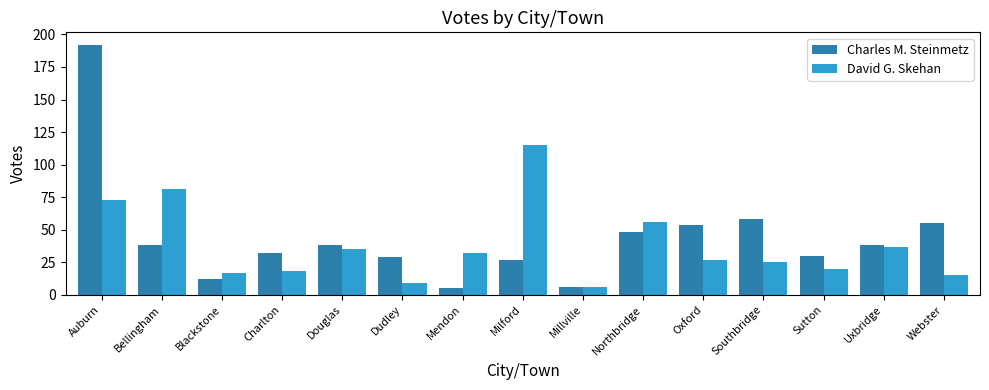

What is the label of the 13th bar from the left?

Sutton